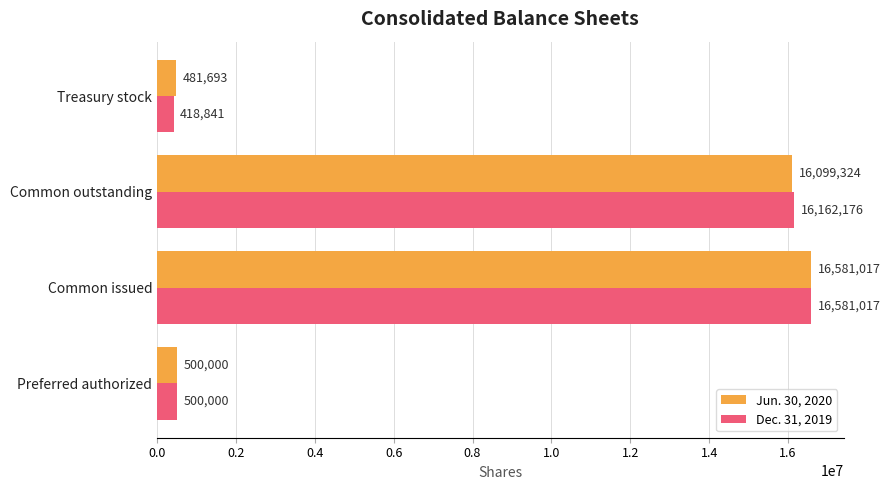

True or false: Dec. 31, 2019 has a value of 24681900 at Common outstanding.

False